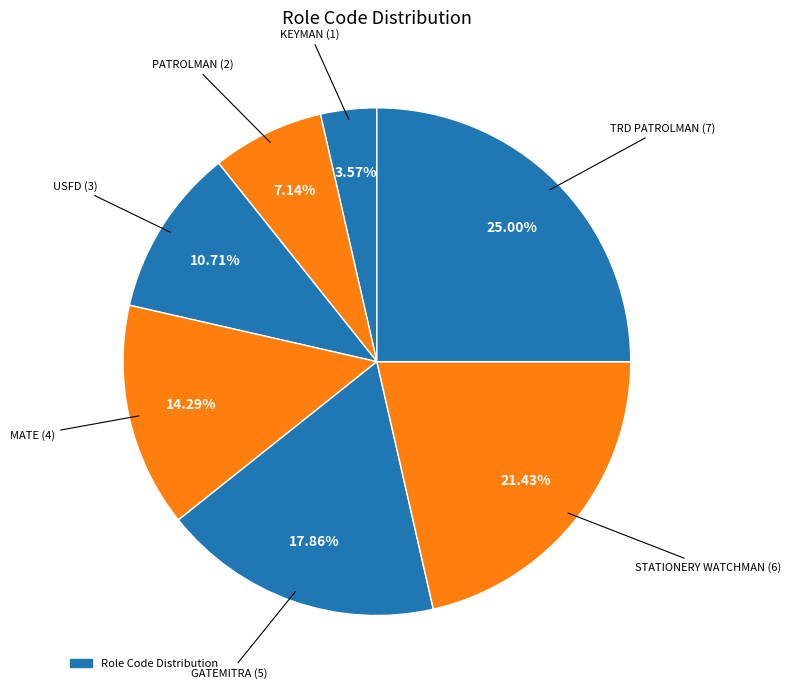

How many segments does this pie chart have?

7